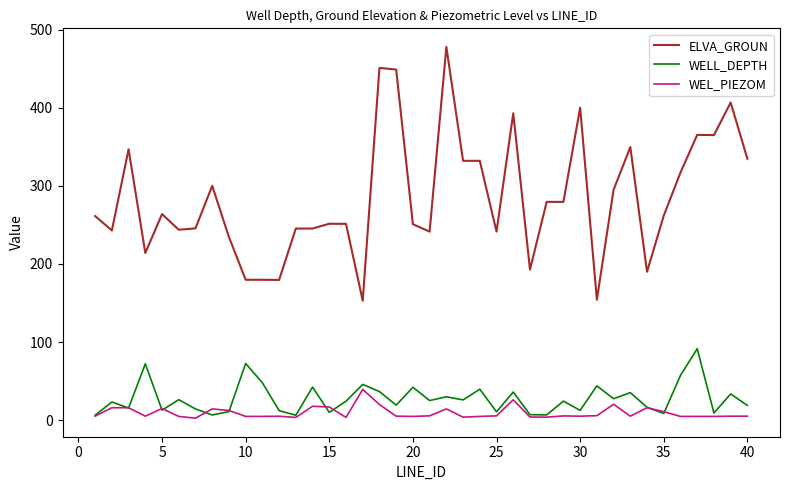

What is the maximum value for WEL_PIEZOM?

39.4